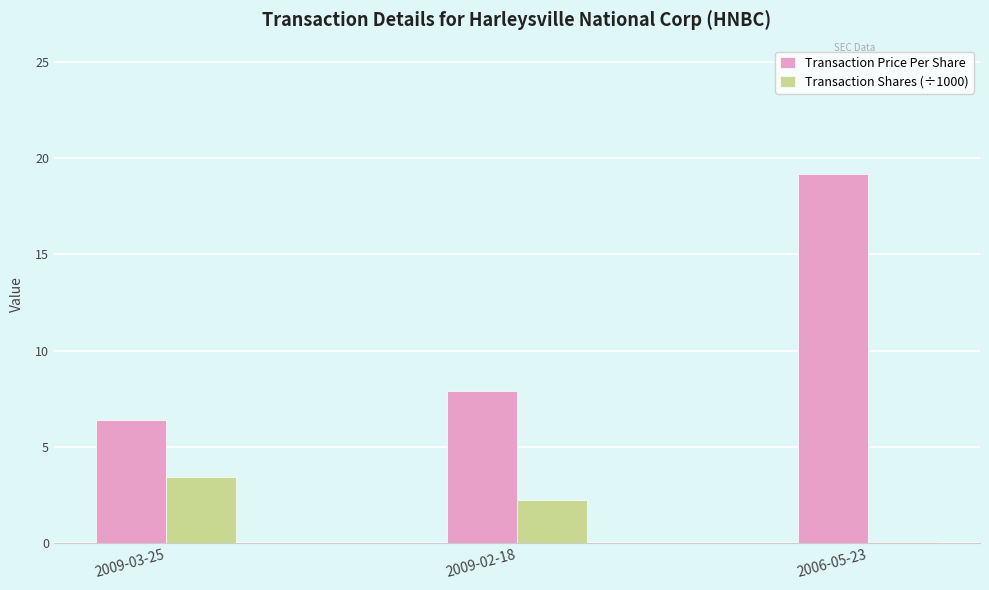

Which series changed the most between 2009-02-18 and 2006-05-23?

Transaction Price Per Share